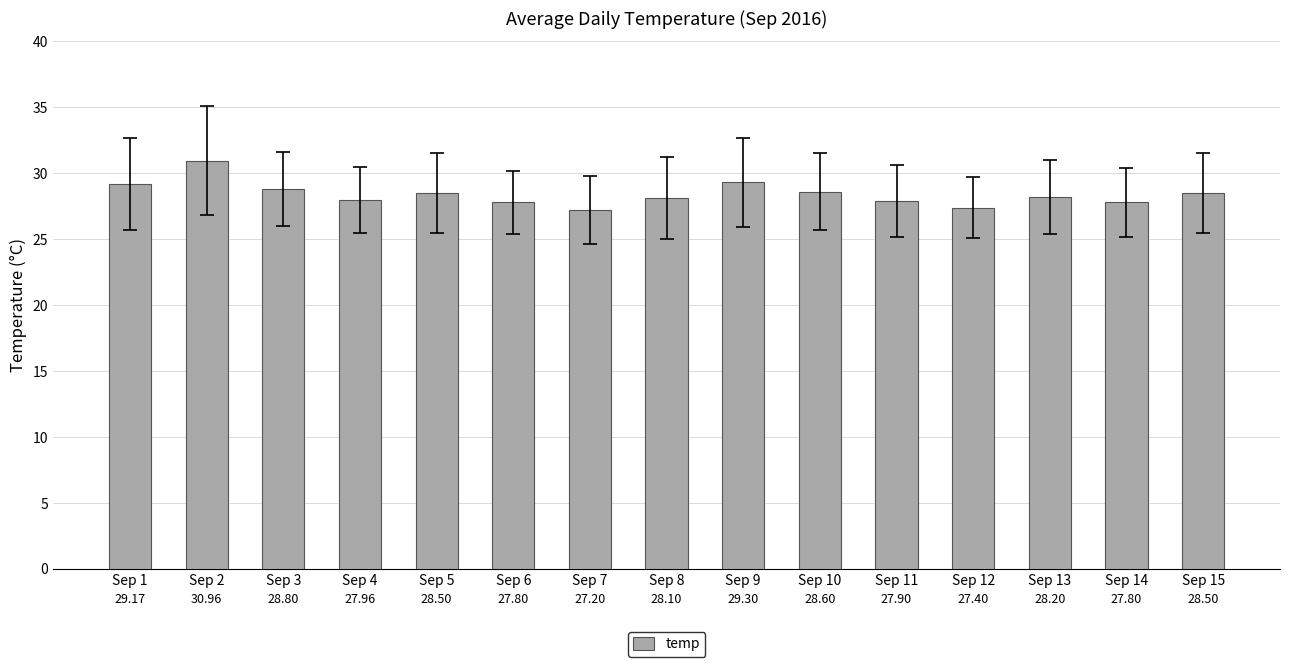

What is the sum of the values at Sep 2 and Sep 4?

58.9